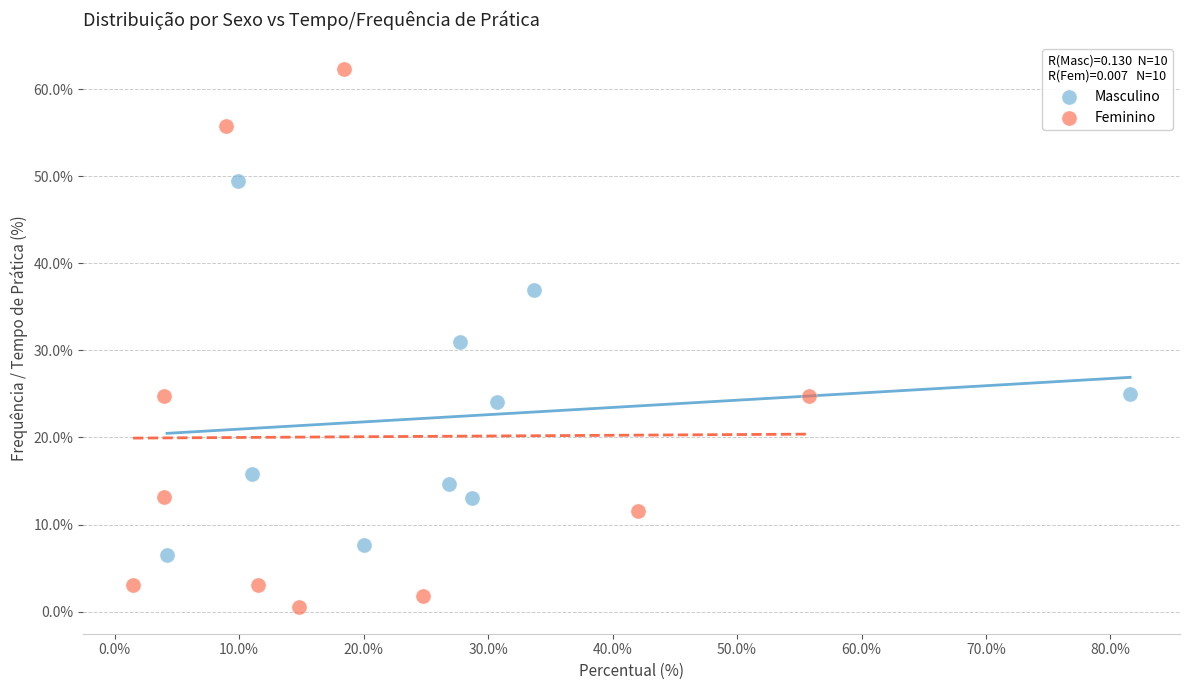

Which series reaches the minimum Y coordinate?

Feminino